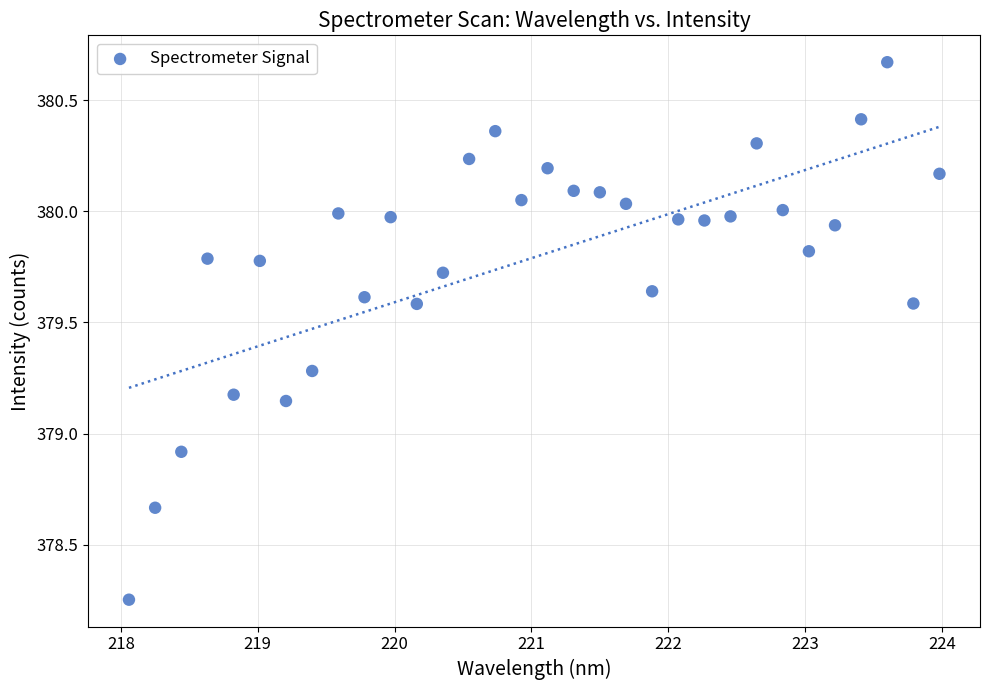

What is the range of X values (max minus min)?

5.9